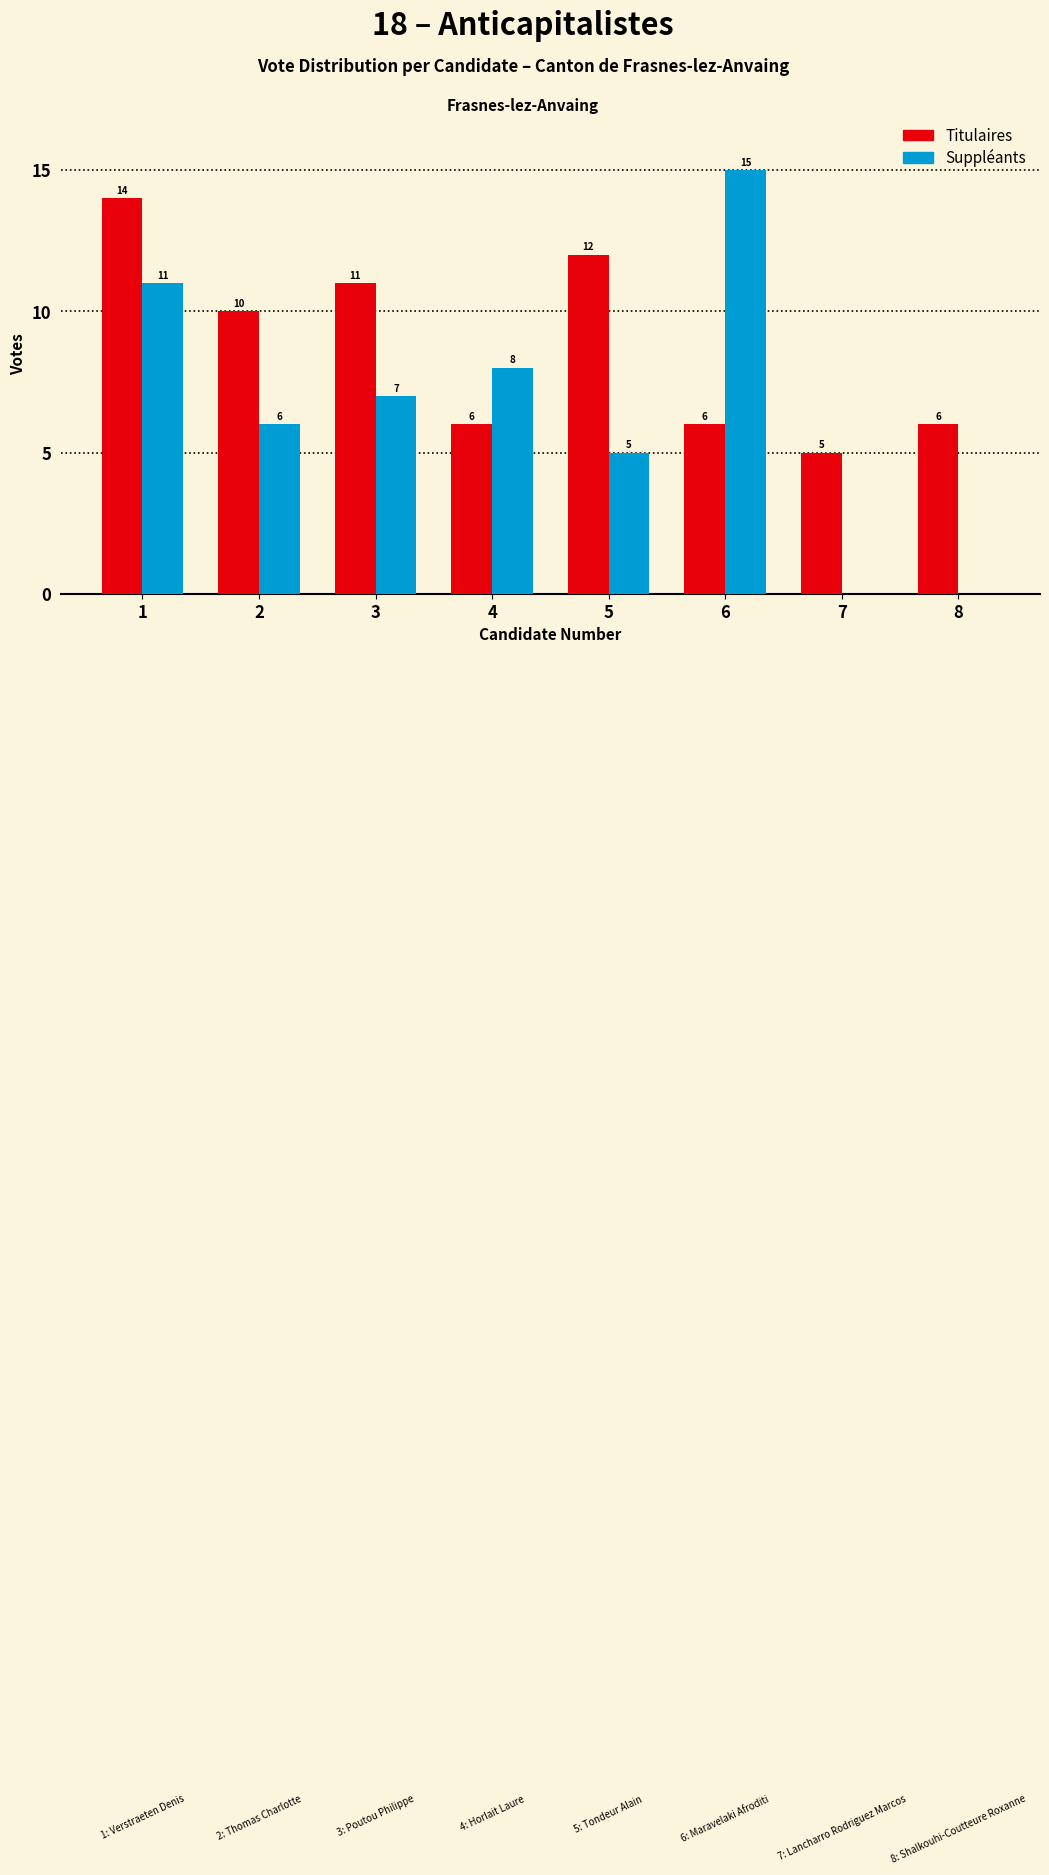

Reading right to left, transcribe all the data shown in this chart.

Titulaires: 8=6	7=5	6=6	5=12	4=6	3=11	2=10	1=14
Suppléants: 8=0	7=0	6=15	5=5	4=8	3=7	2=6	1=11